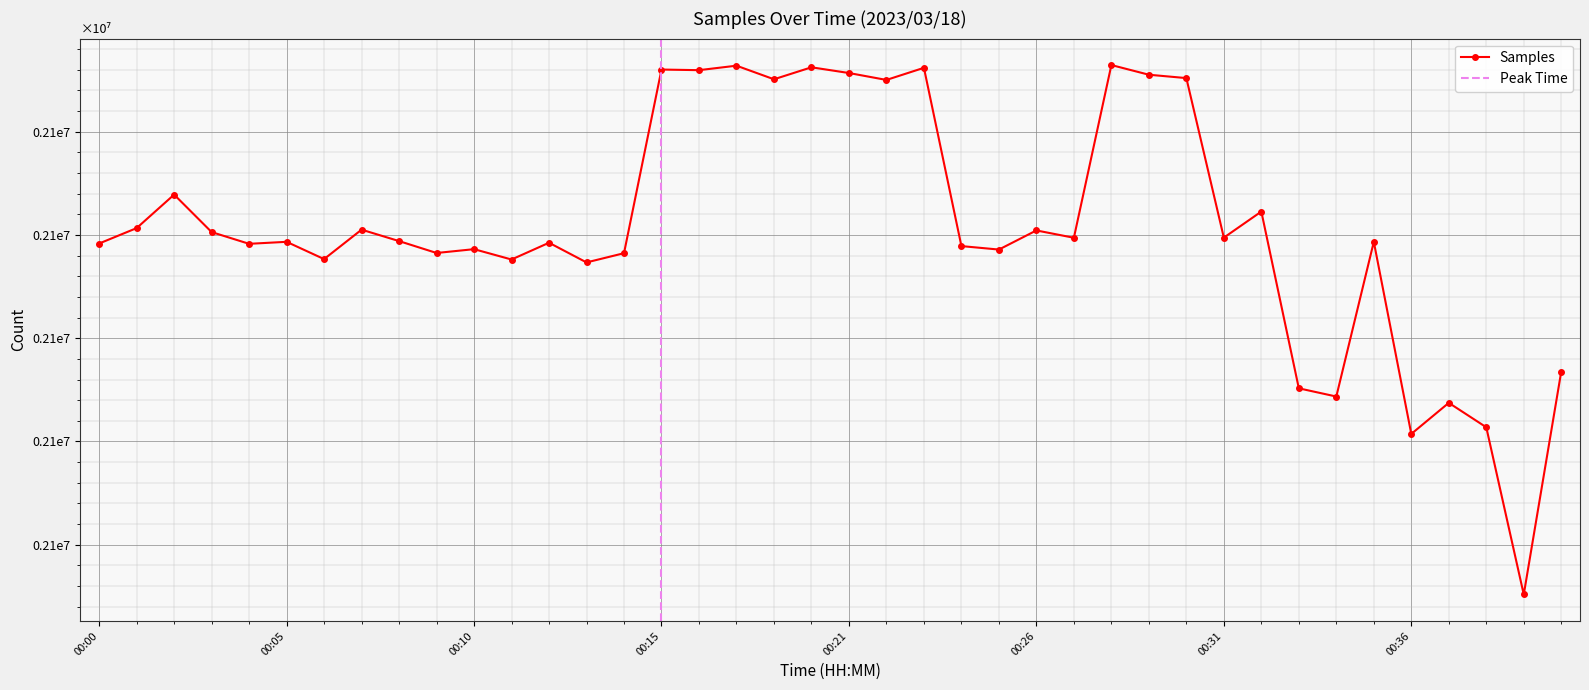

What is the change in value from 00:11 to 00:33?

-6238